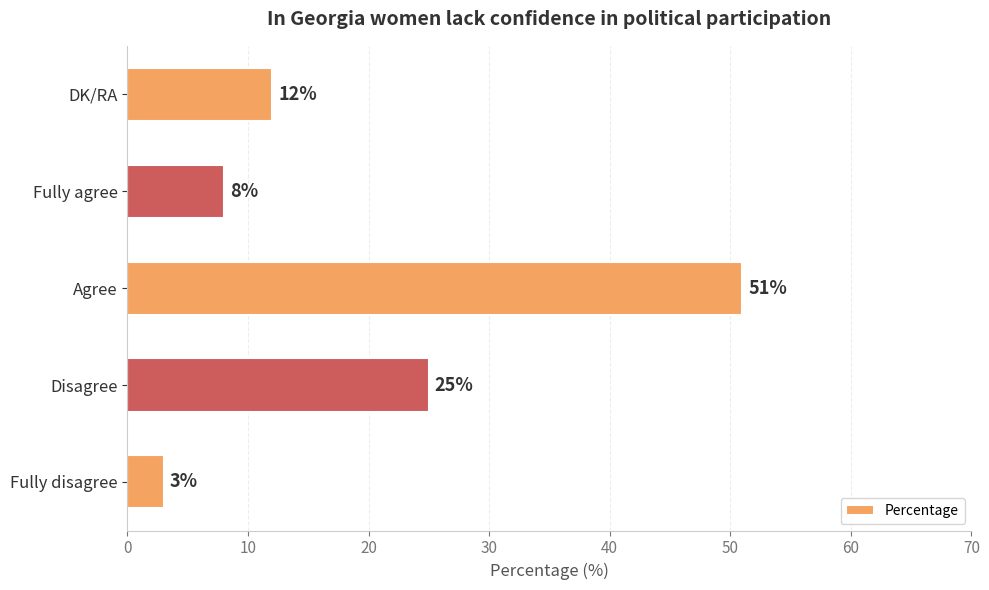

Reading top to bottom, transcribe all the data shown in this chart.

DK/RA=12	Fully agree=8	Agree=51	Disagree=25	Fully disagree=3